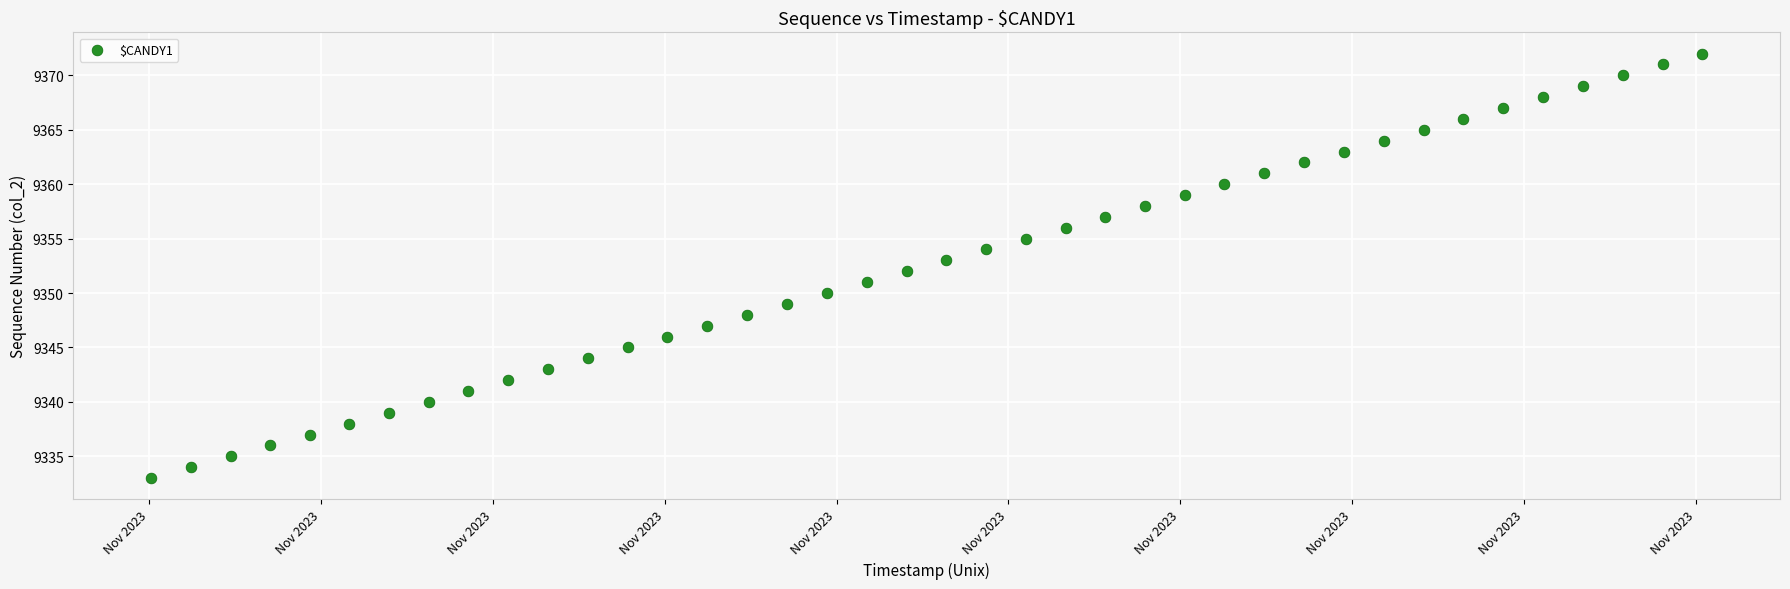

What is the range of Y values (max minus min)?

39